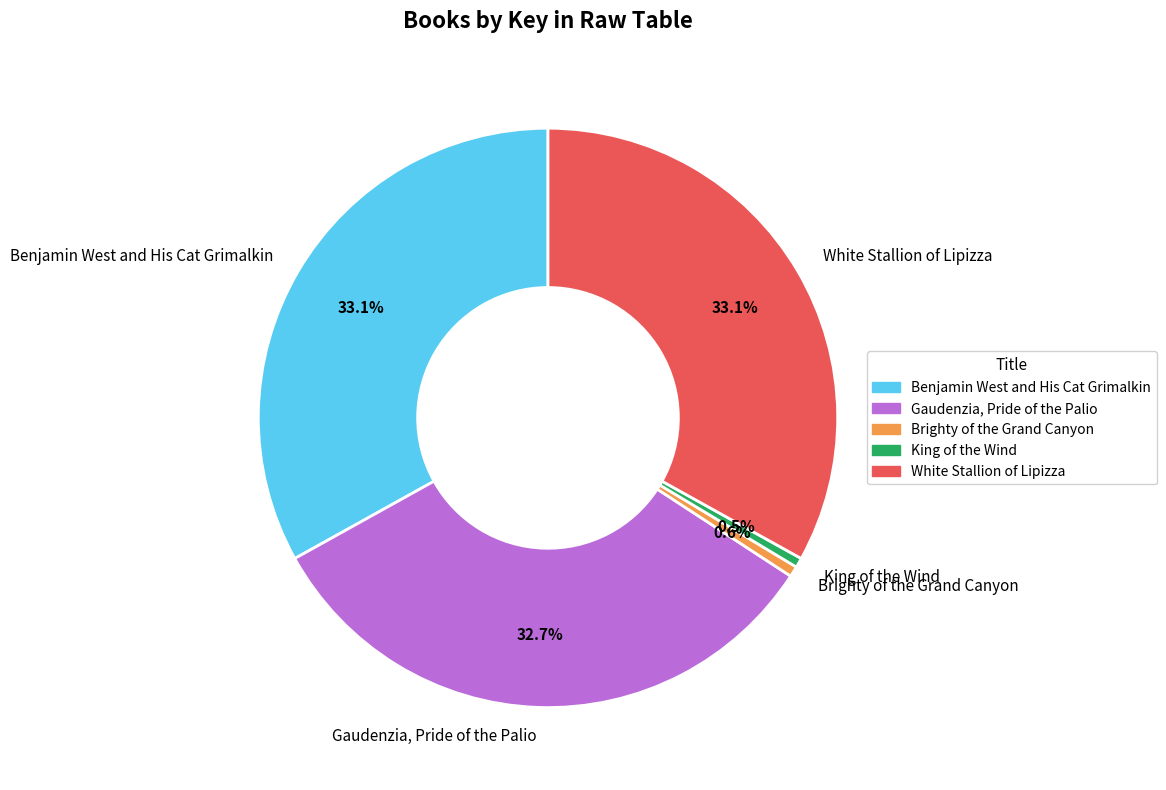

Which has a higher value, White Stallion of Lipizza or King of the Wind?

White Stallion of Lipizza